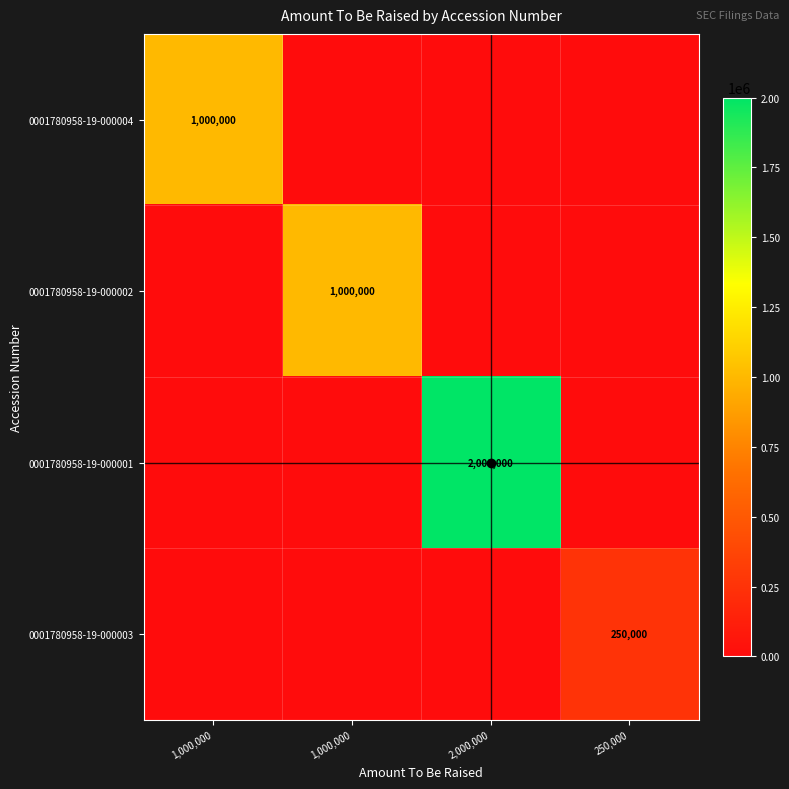

How many series are shown in this chart?

4